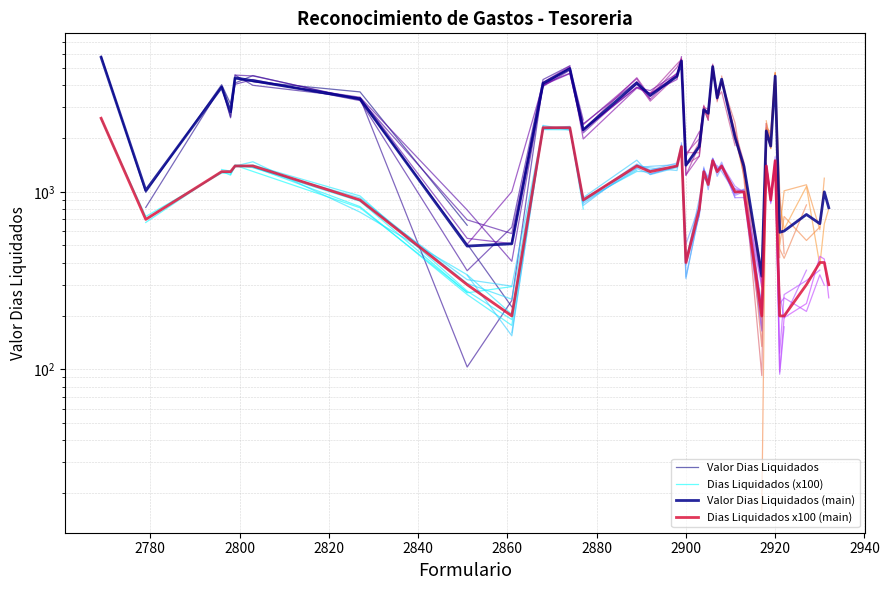

What is the total value across all series at 2874?

7250.5